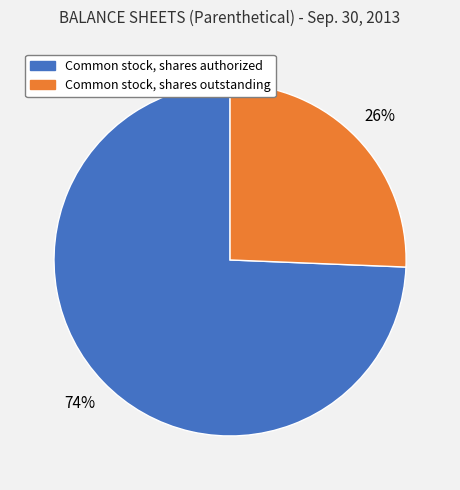

Is there any slice that represents more than half of the pie?

Yes